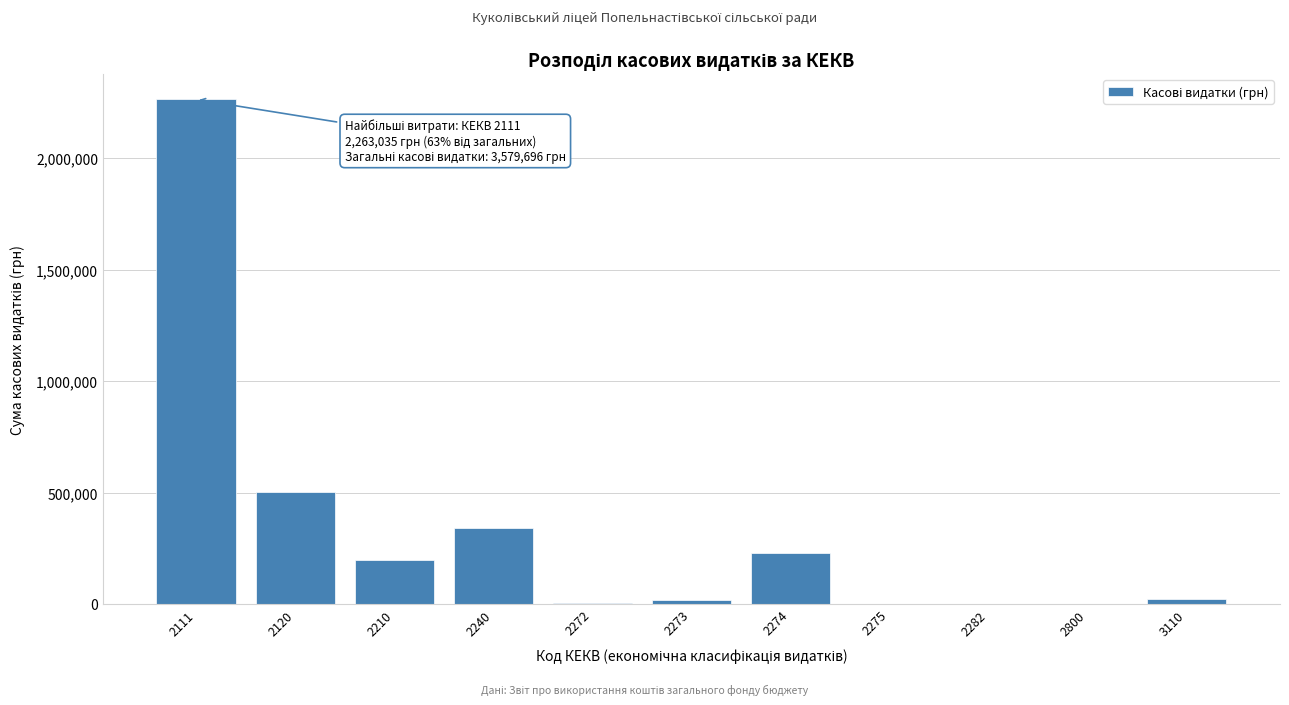

The value at 2274 is 320975.0. True or false?

False